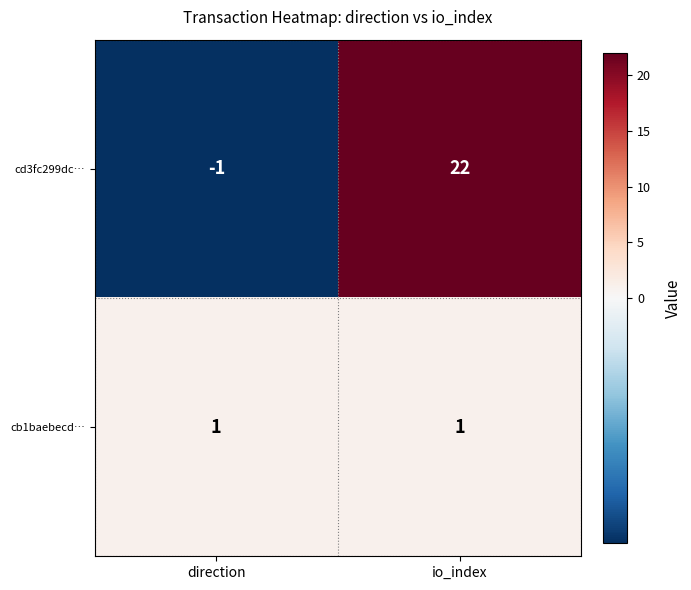

Reading right to left, what are all the values shown in this chart?

cd3fc299dc…: io_index=22	direction=-1
cb1baebecd…: io_index=1	direction=1